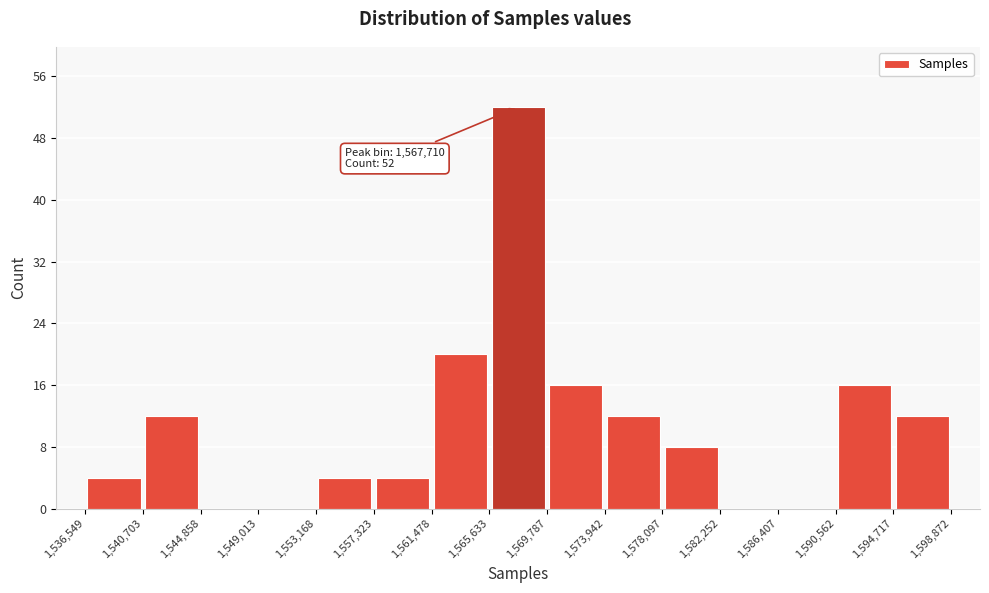

Which range on the x-axis has the tallest bar?

1,565,633 to 1,569,787